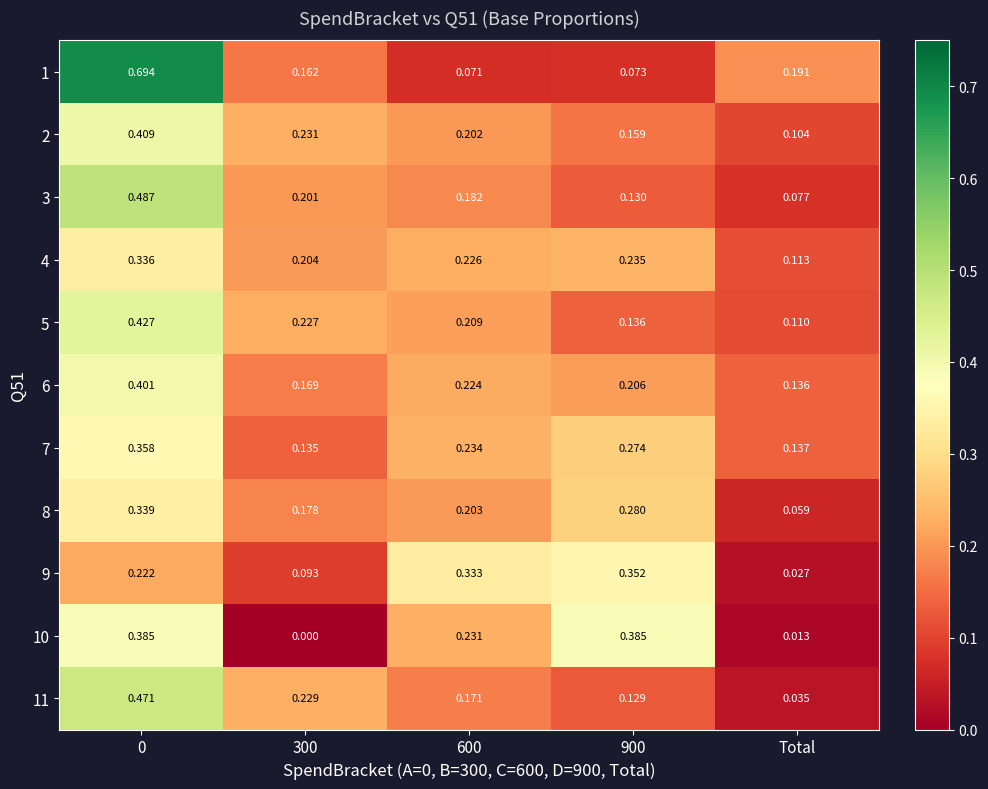

Which series has the largest range (max minus min)?

1